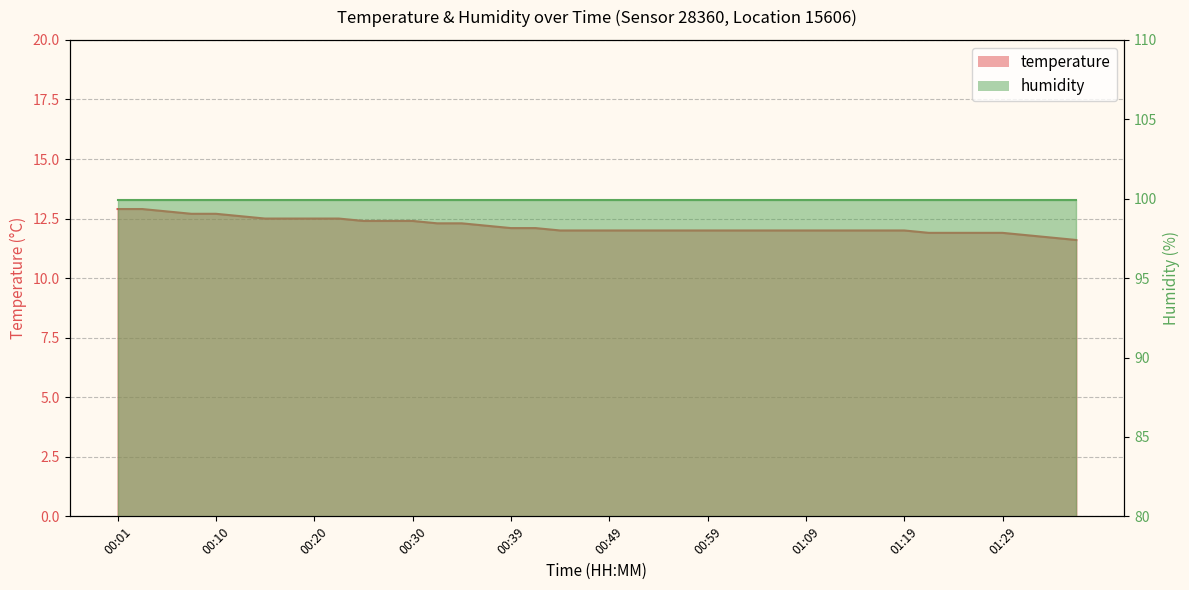

True or false: there are more than 1 points higher than both neighbors.

False